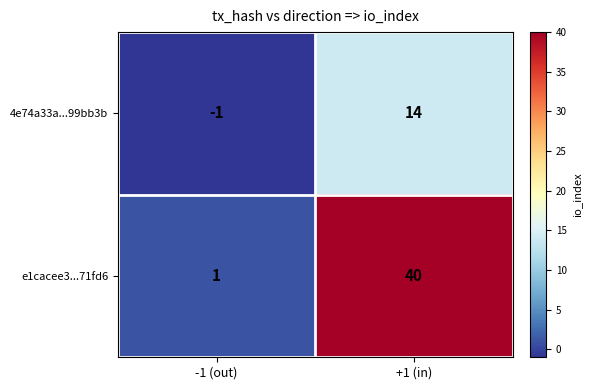

What is the maximum value shown in the chart?

40